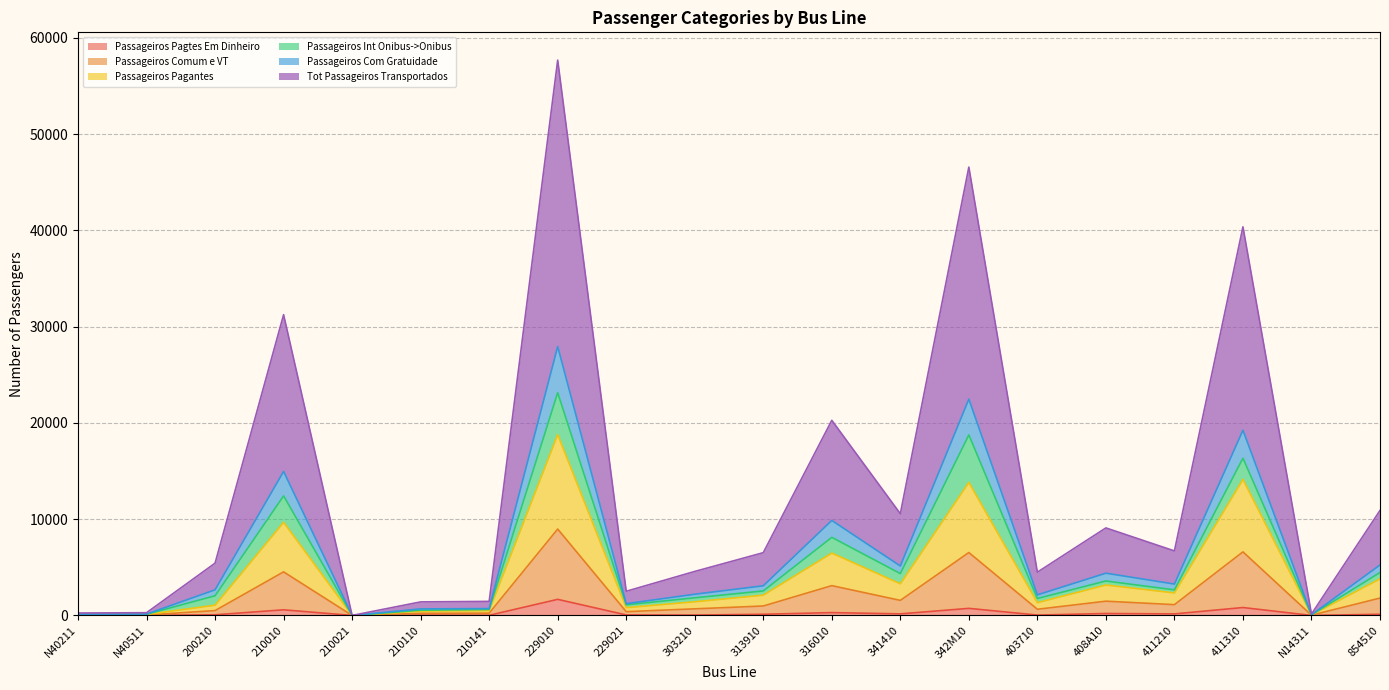

What is the highest value of the Passageiros Pagtes Em Dinheiro series?

1672